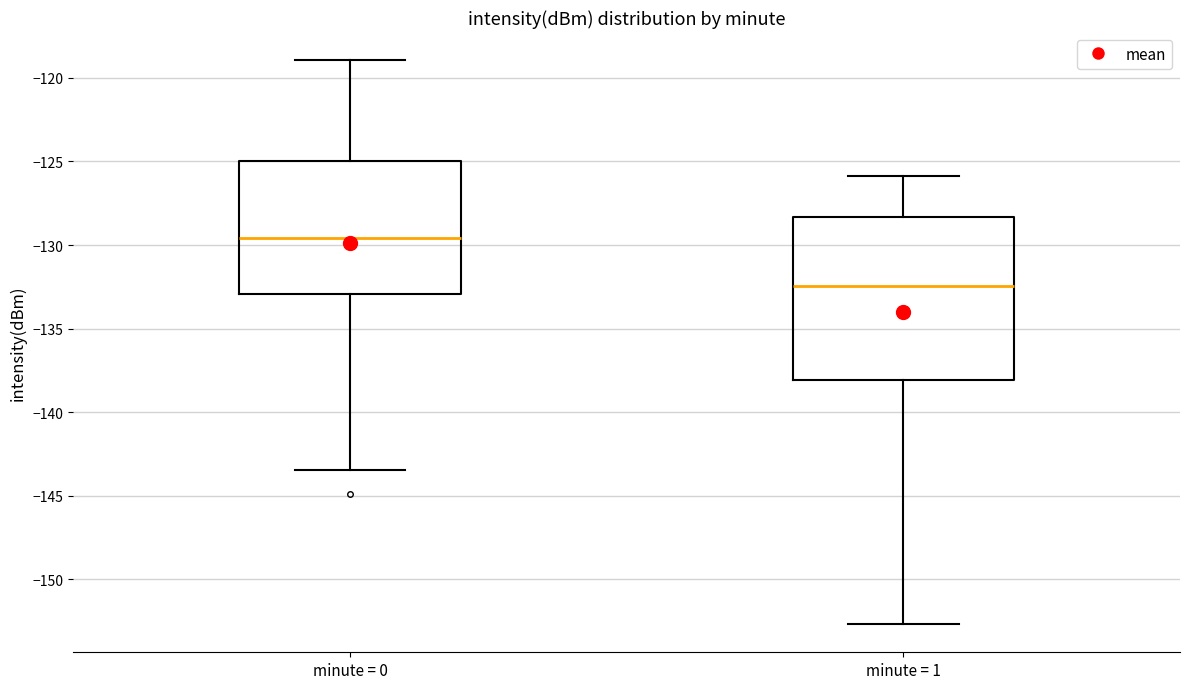

Comparing the boxes themselves (not the whiskers), which one is the tallest?

minute = 1